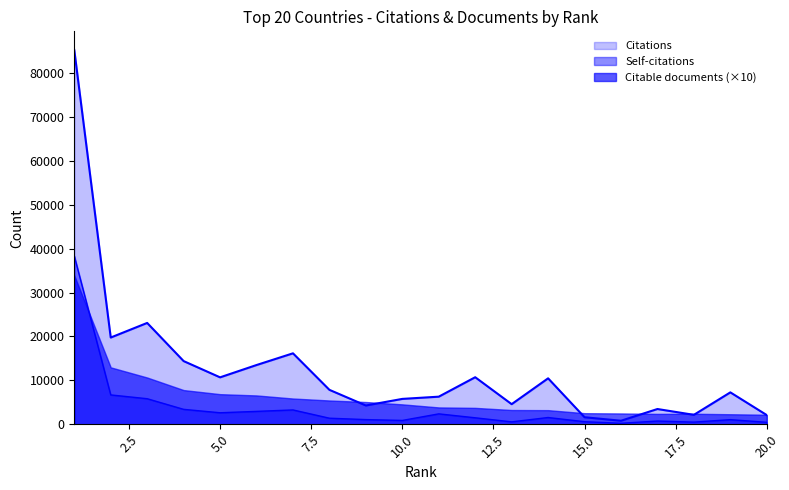

True or false: Citable documents (×10) and Self-citations cross at least once.

True